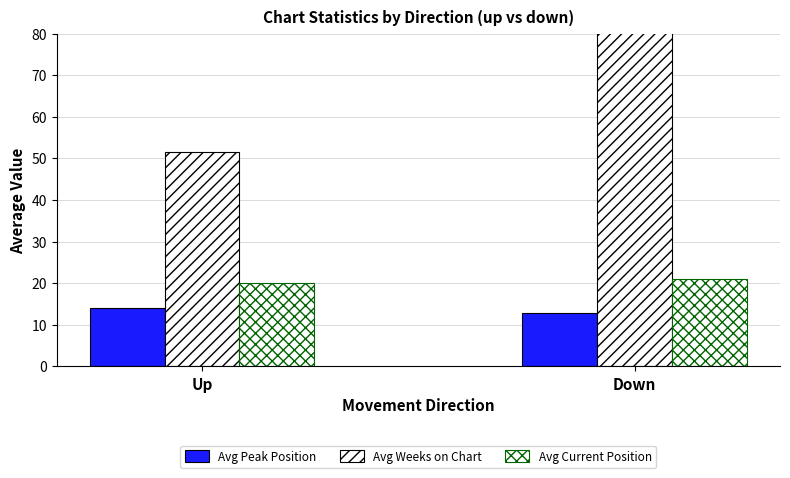

How many bars are there in each group?

3